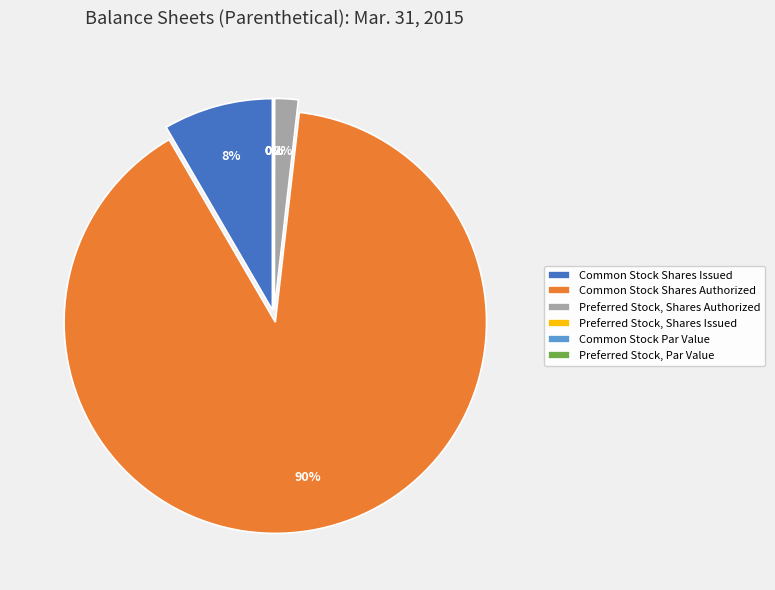

How many slices are in this pie chart?

6